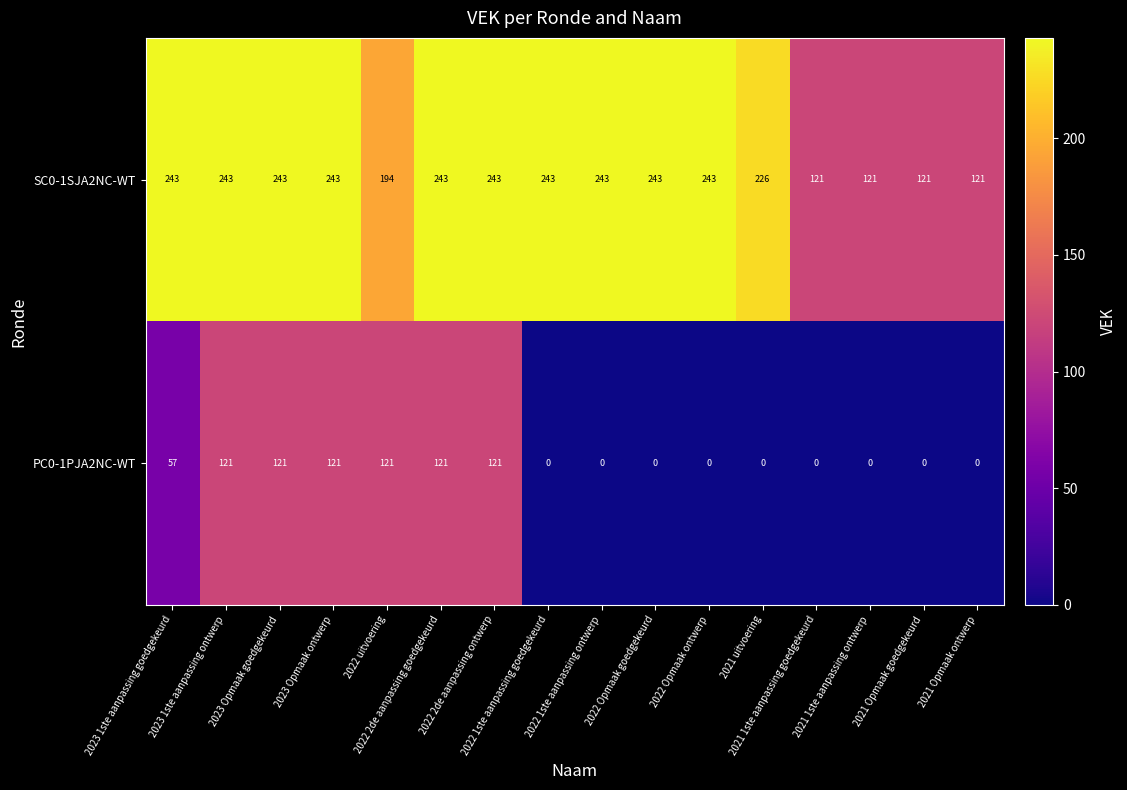

Which series has the largest total across all categories?

SC0-1SJA2NC-WT